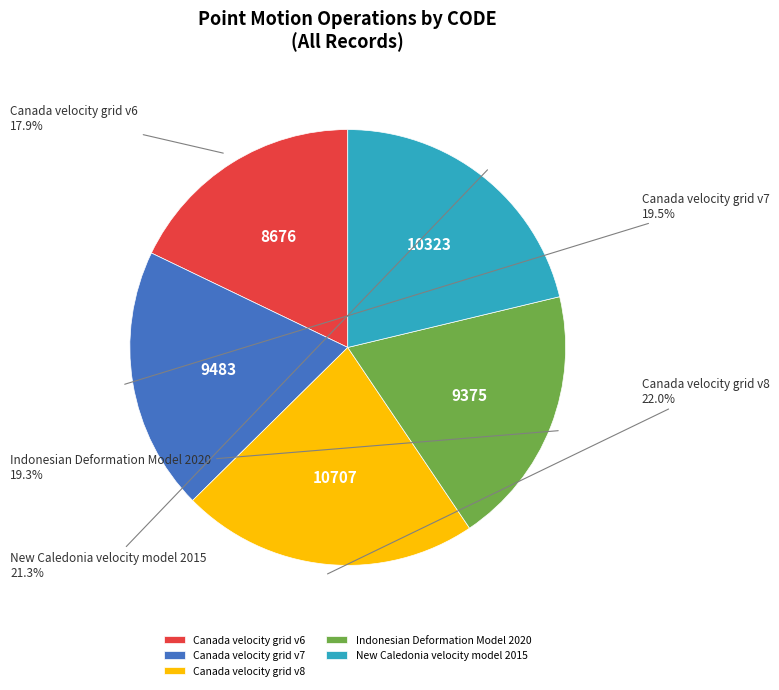

Combined, do New Caledonia velocity model 2015 and Canada velocity grid v8 account for over 50%?

No